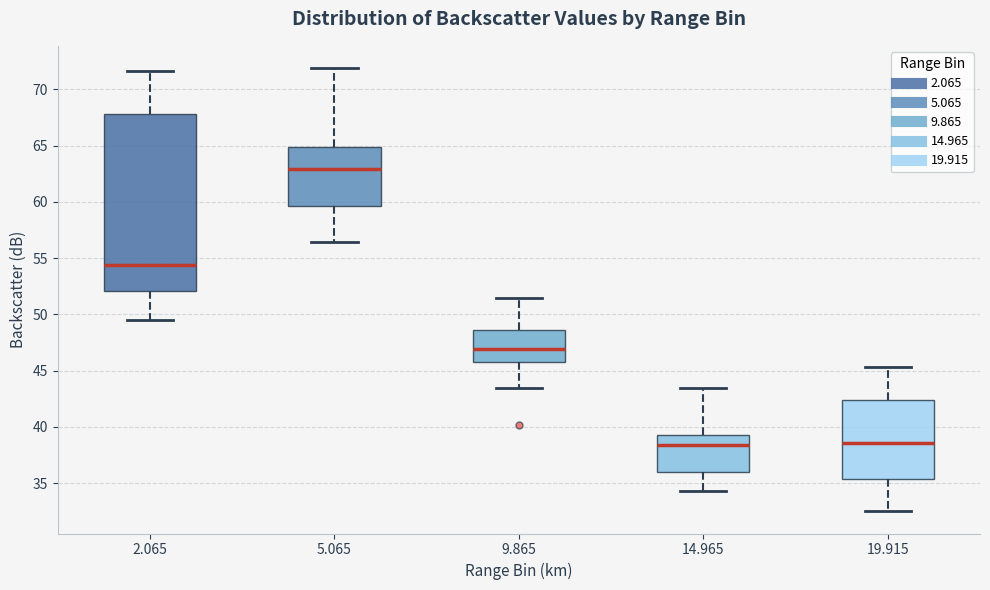

Where does the median line of the box at x = 2.065 sit on the y-axis? The values are not printed on the chart, so give them approximately, as read against the axis.

54.5